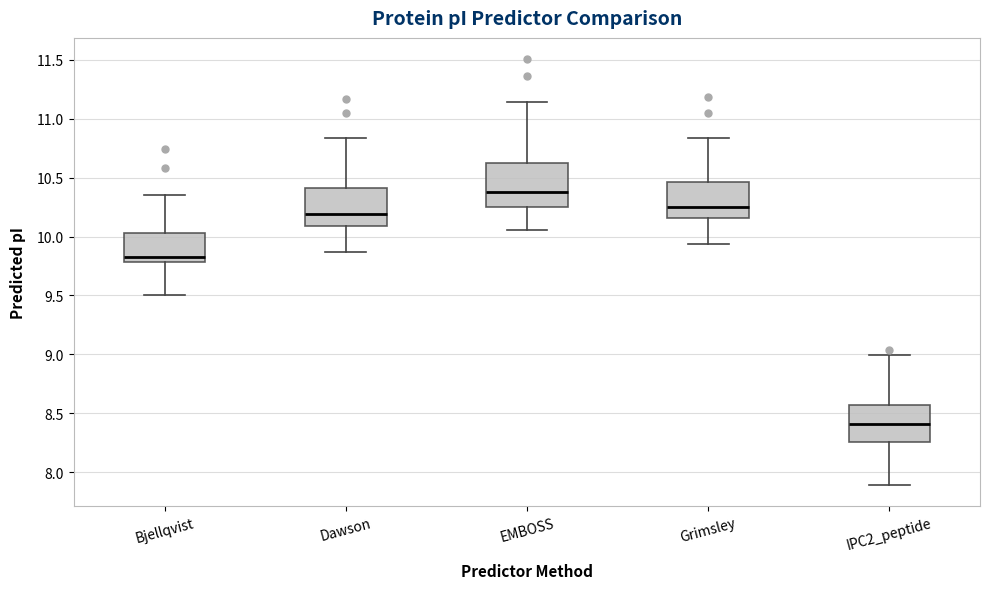

Comparing the boxes themselves (not the whiskers), which one is the tallest?

EMBOSS